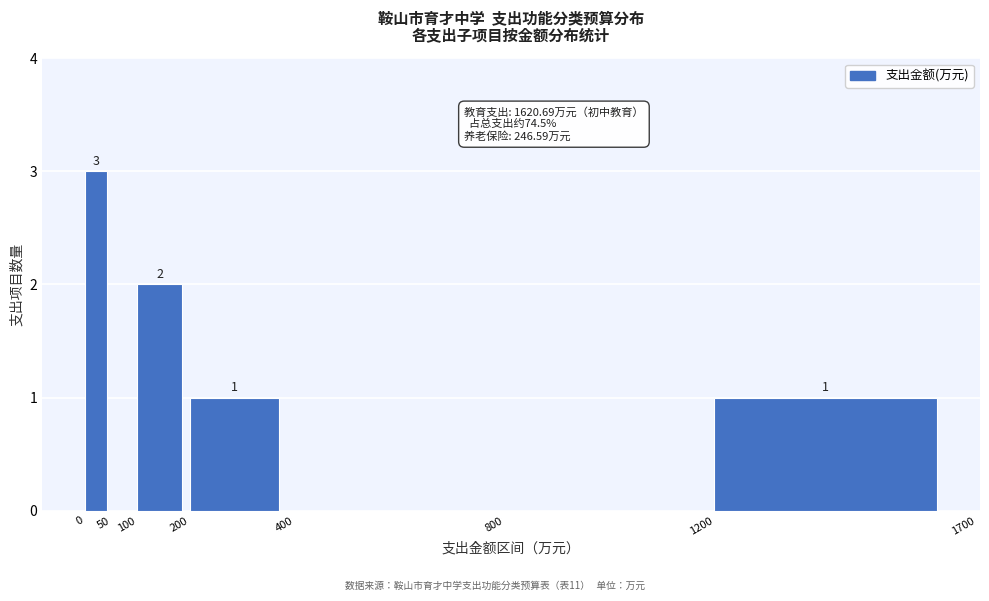

Over which range of the x-axis is the bar tallest?

0 to 50